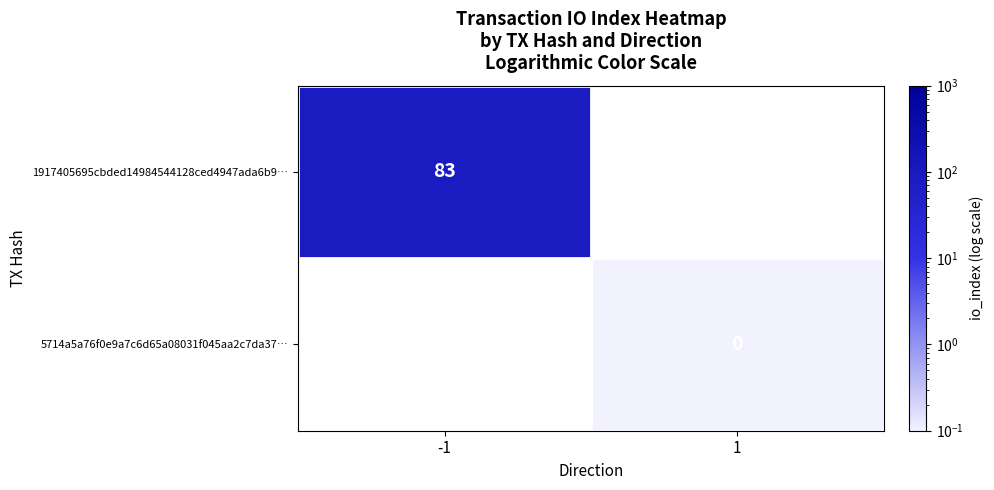

Is it true that 1917405695cbded14984544128ced4947ada6b9… equals 130 at -1?

False